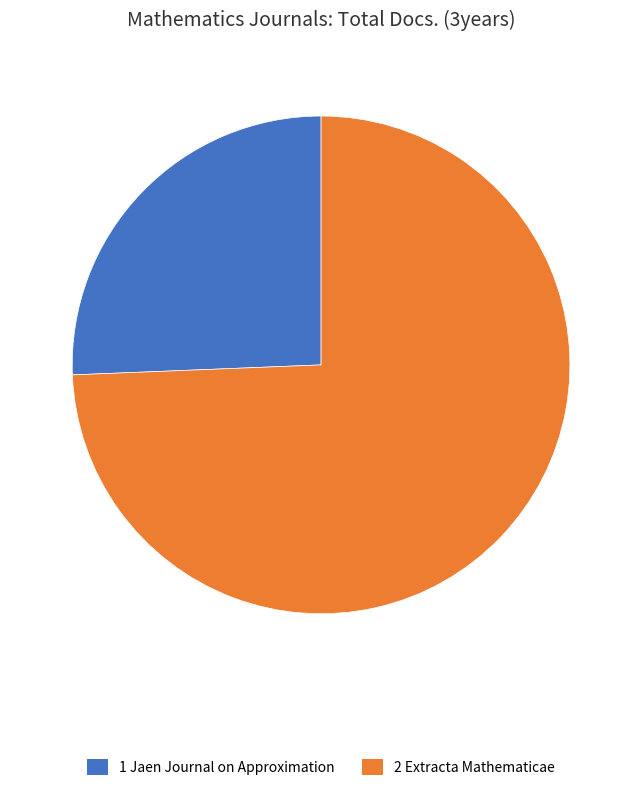

What is the ratio of the value at 2 Extracta Mathematicae to the value at 1 Jaen Journal on Approximation?

2.9